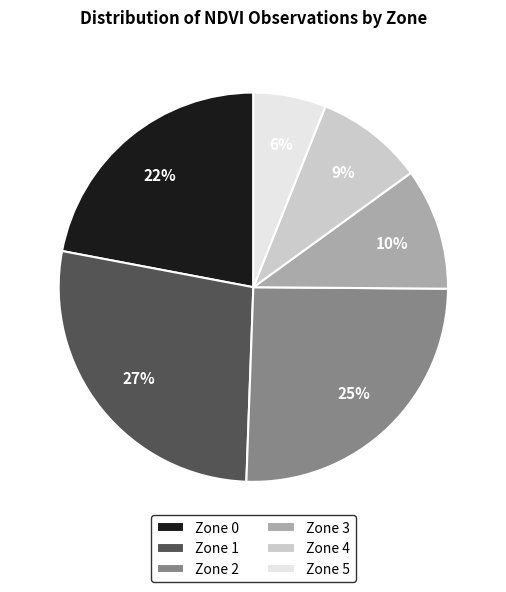

The Zone 3 slice represents 10% of the pie. True or false?

True